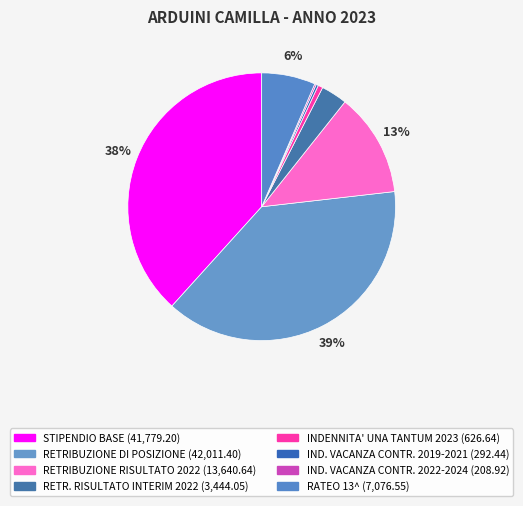

How many slices are in this pie chart?

8